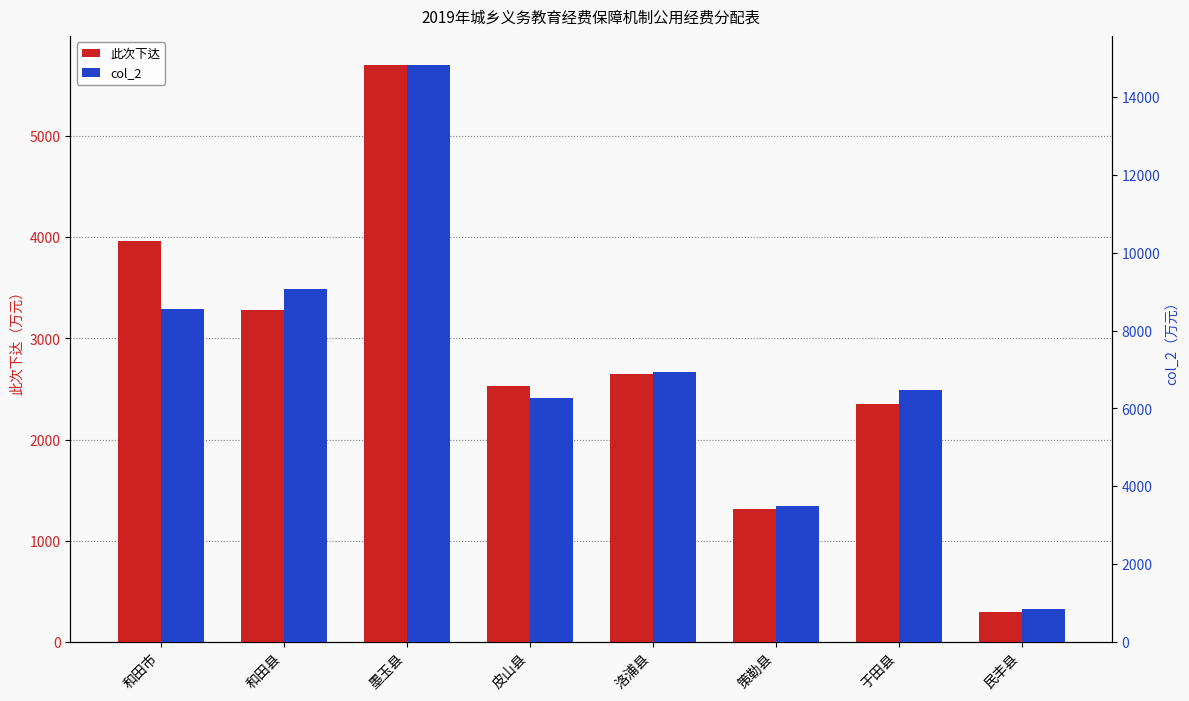

At which label is 此次下达 closest to 3000?

和田县